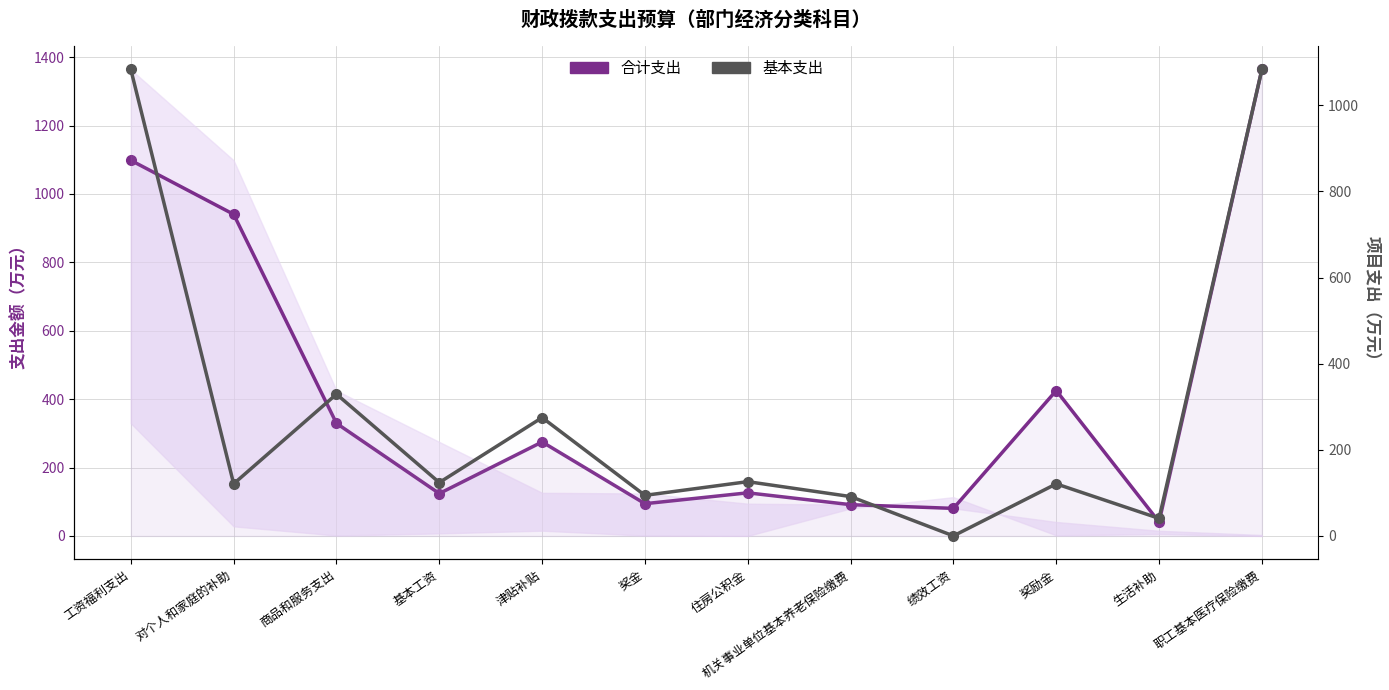

At which category is the sum across all series the highest?

职工基本医疗保险缴费